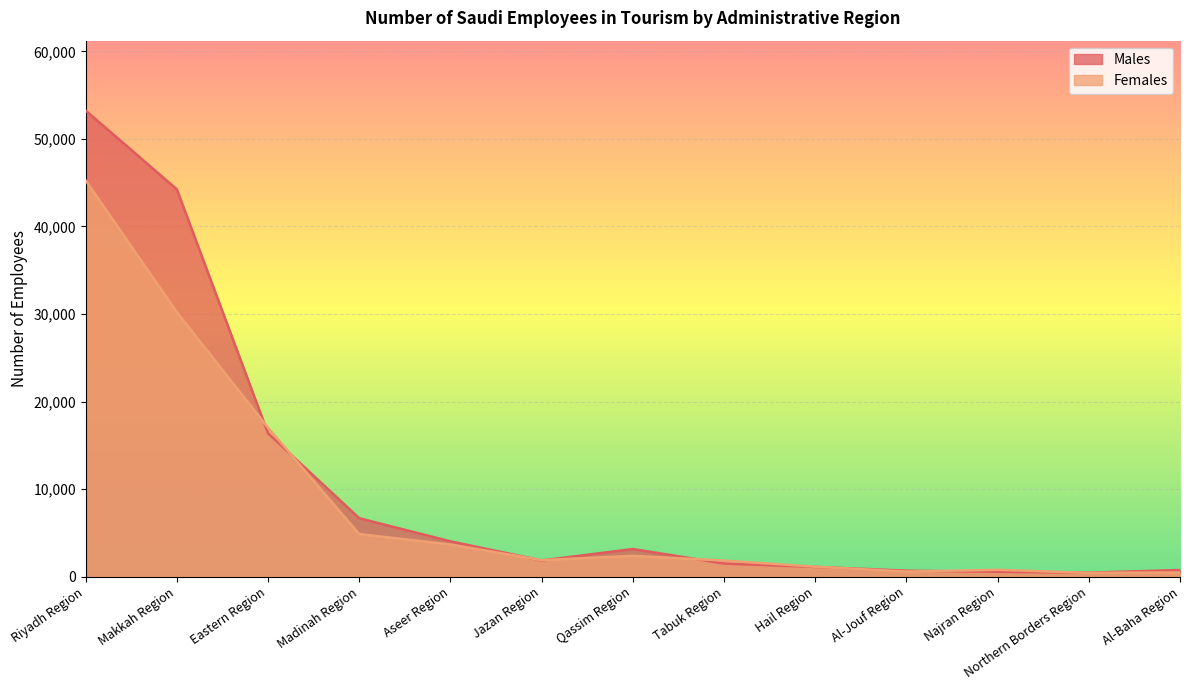

At how many categories does at least one series exceed 41465?

2